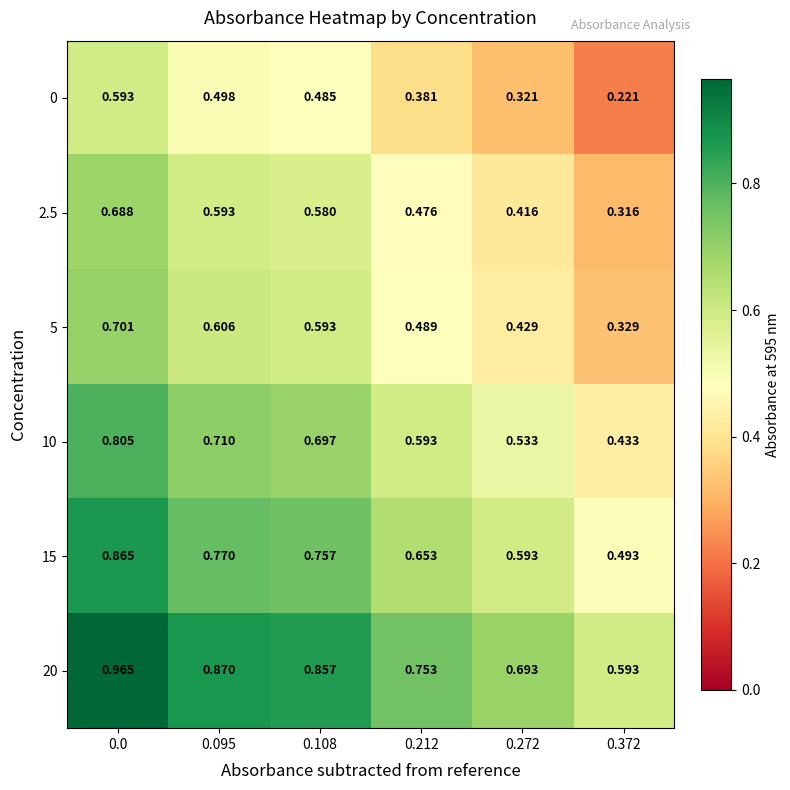

How many categories are shown in the chart?

6